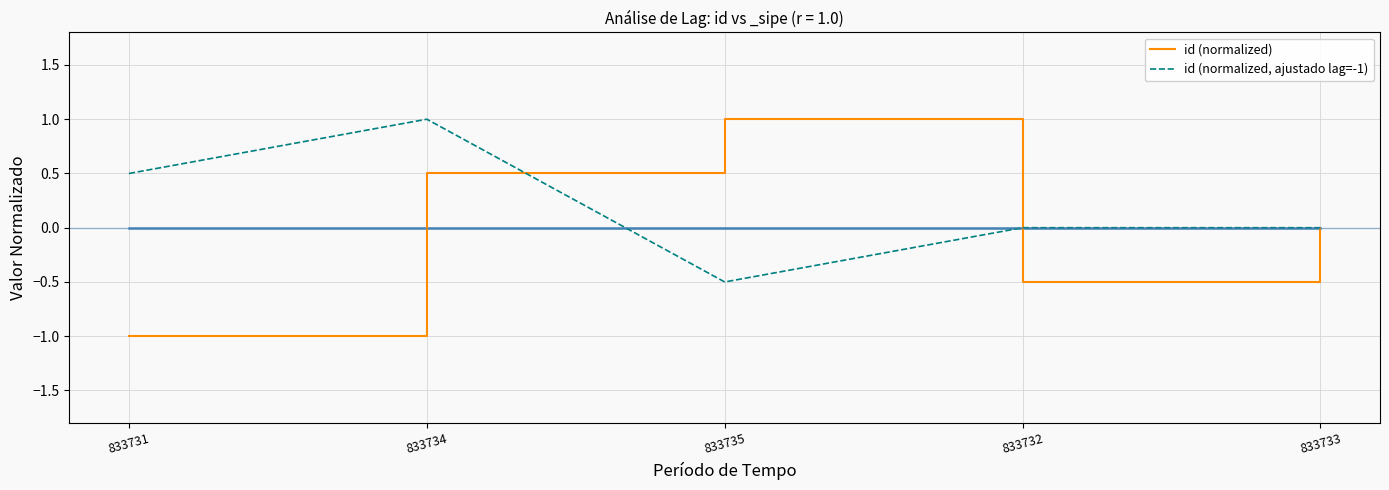

Does the chart display data point markers on the line(s)?

No